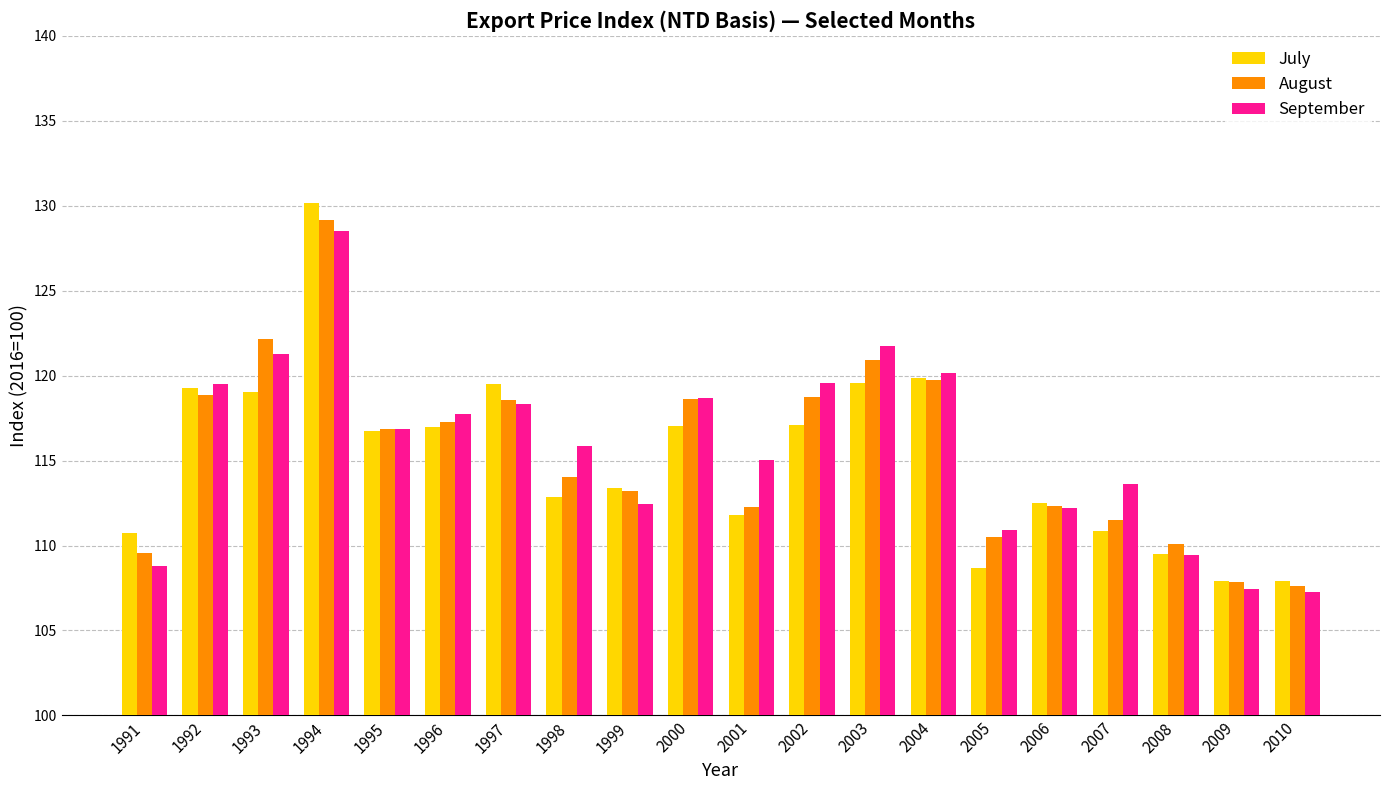

How many data points in July are above 116?

10